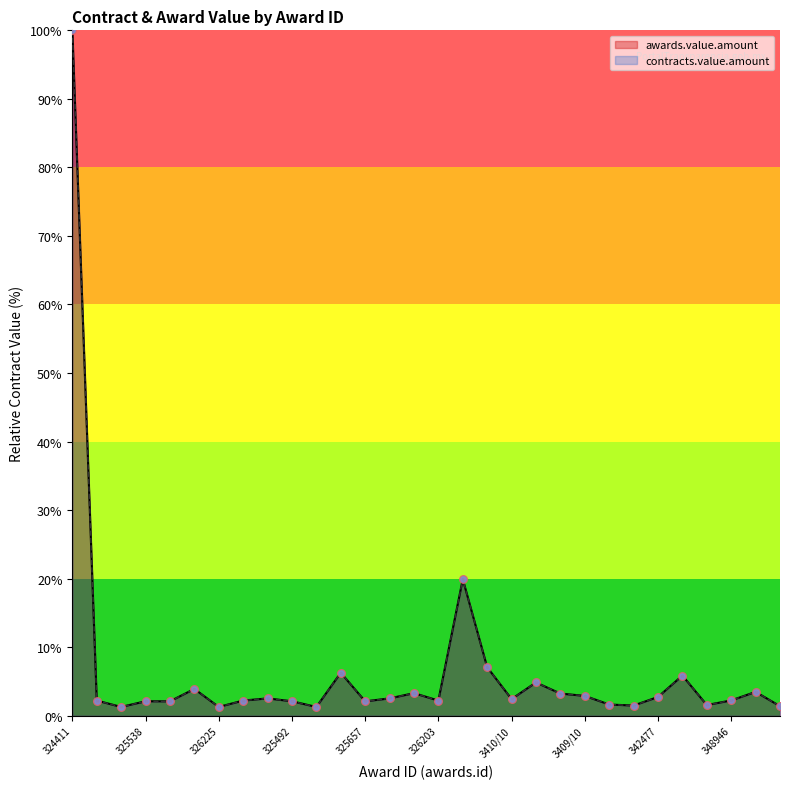

At which category is the sum across all series the highest?

324411